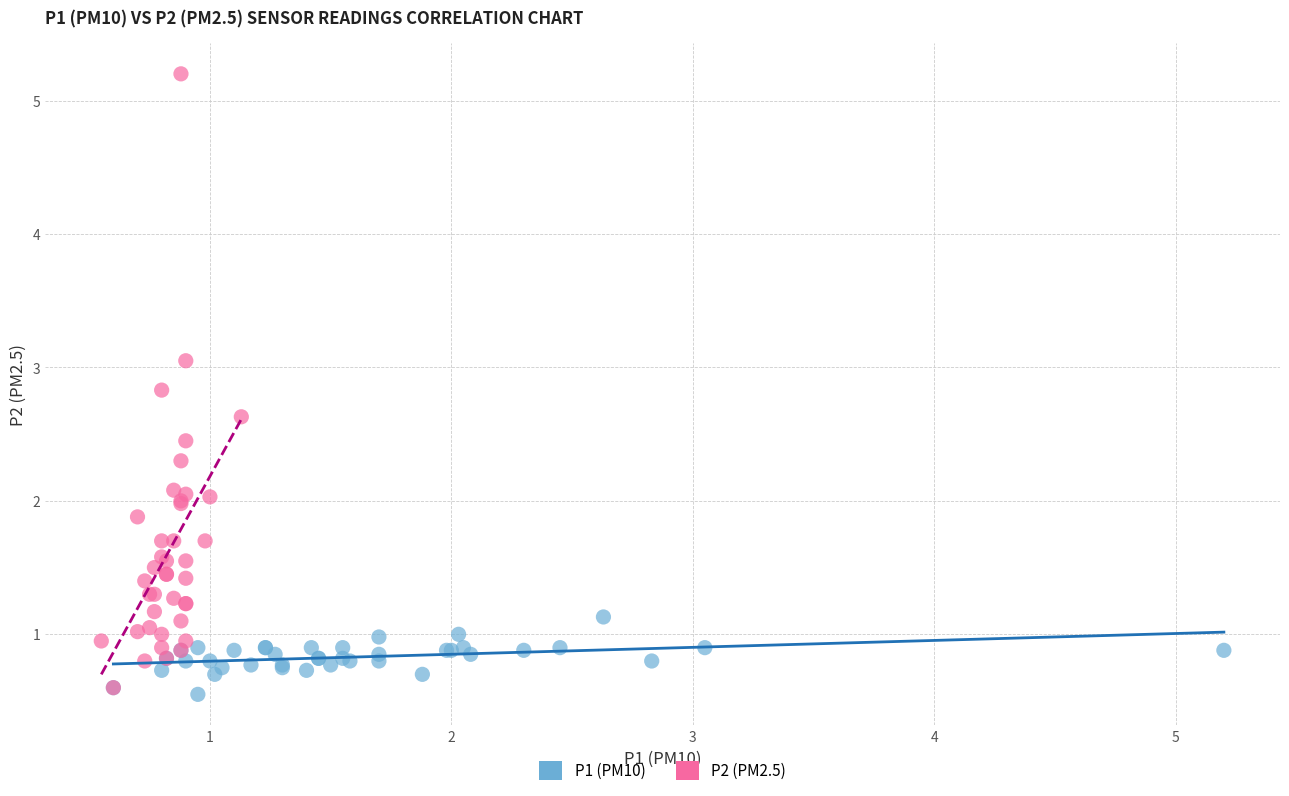

Which series reaches the maximum Y coordinate?

P2 (PM2.5)